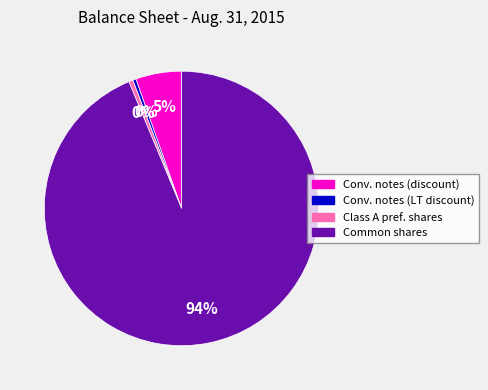

Which has a higher value, Conv. notes (discount) or Conv. notes (LT discount)?

Conv. notes (discount)